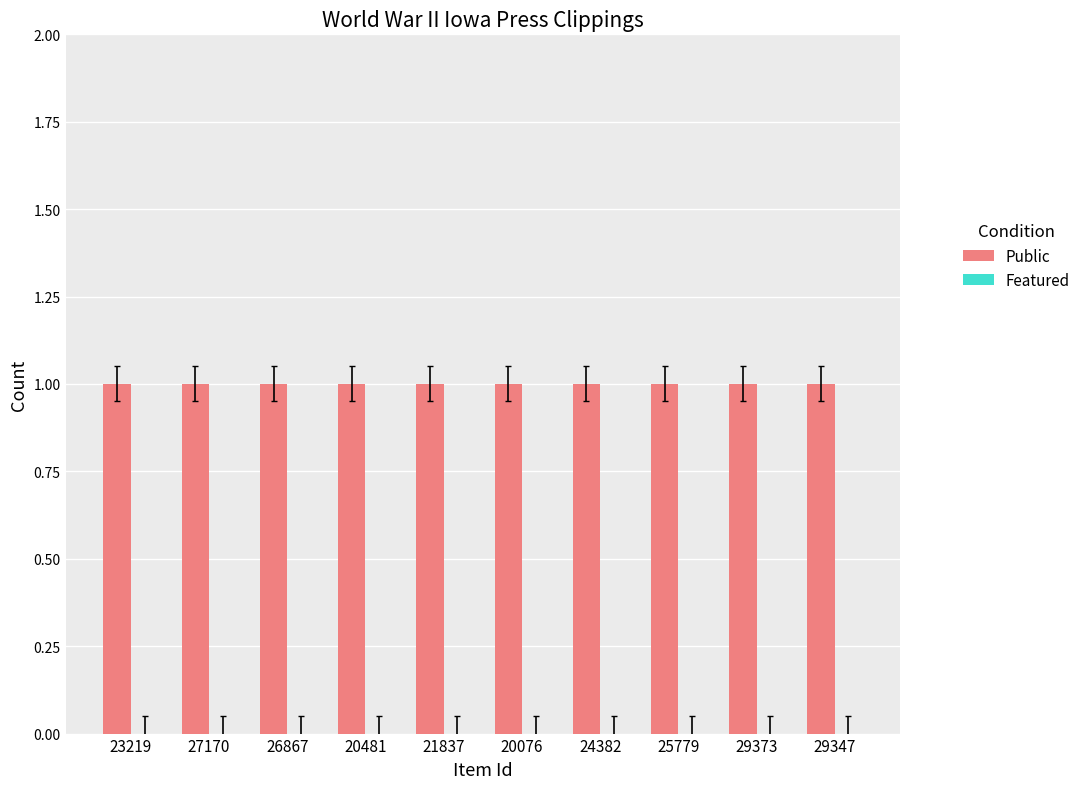

At which category is the sum across all series the highest?

23219